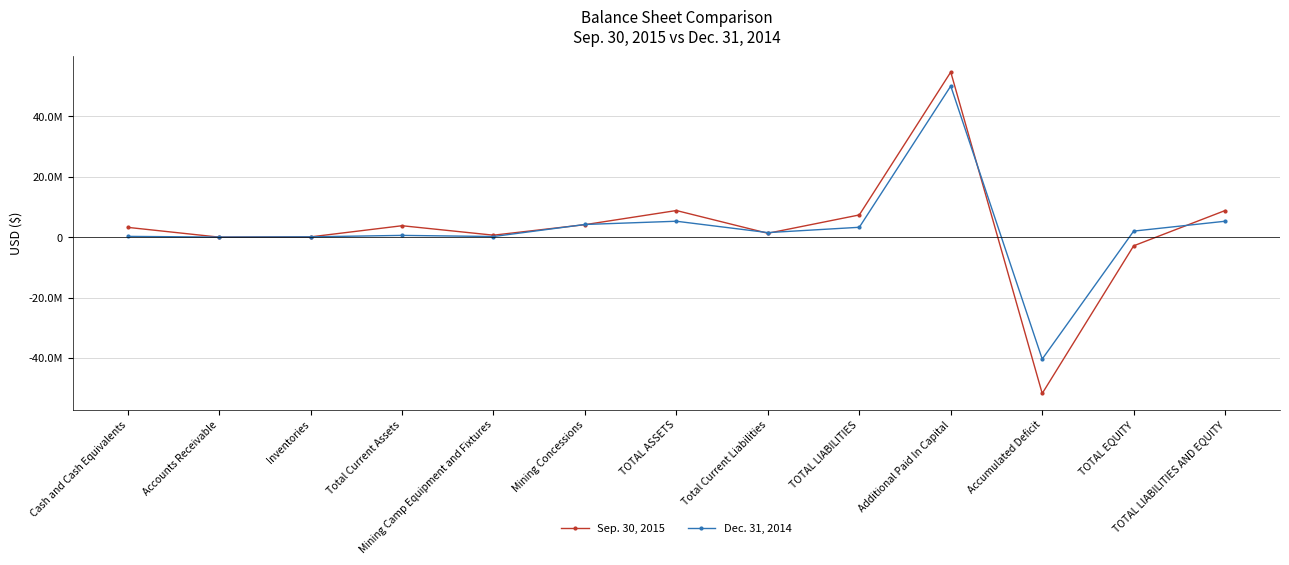

What is the label of the 12th point from the left?

TOTAL EQUITY